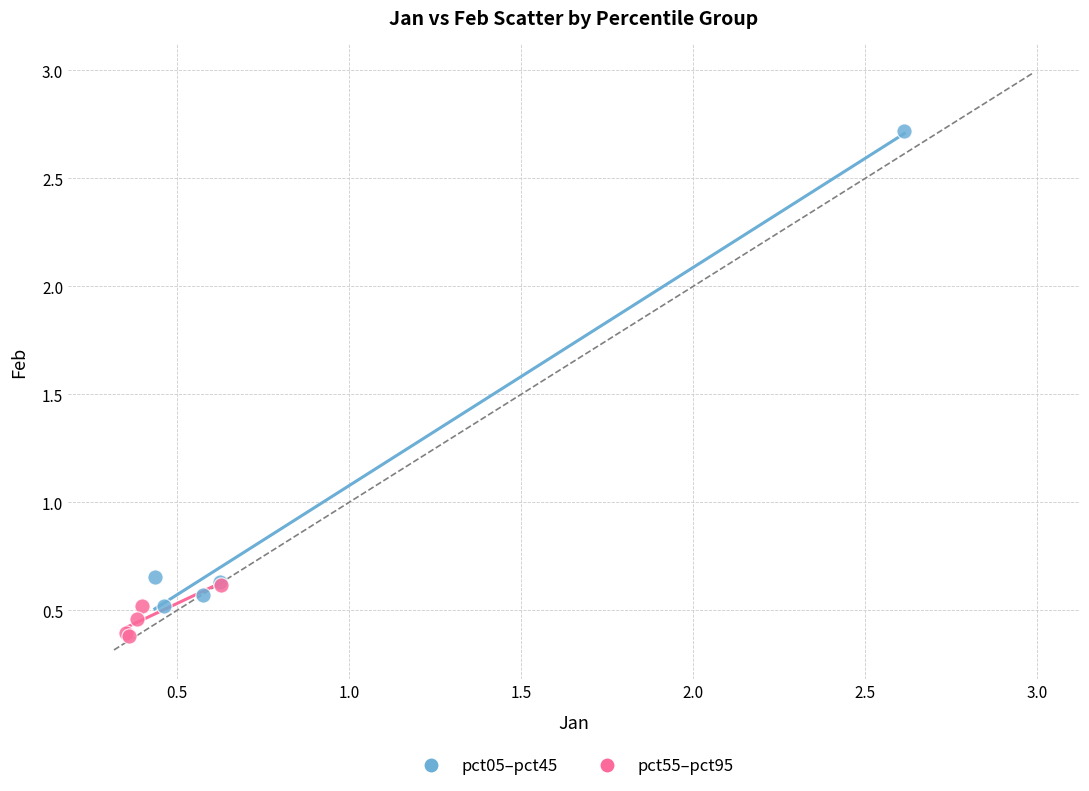

Which series contains the highest Y value?

pct05–pct45